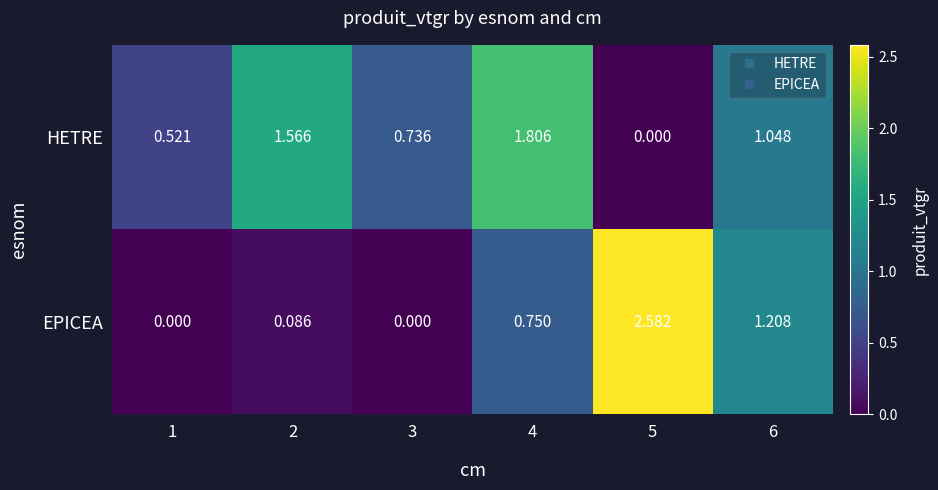

List the series in order of their overall mean, lowest first.

EPICEA, HETRE